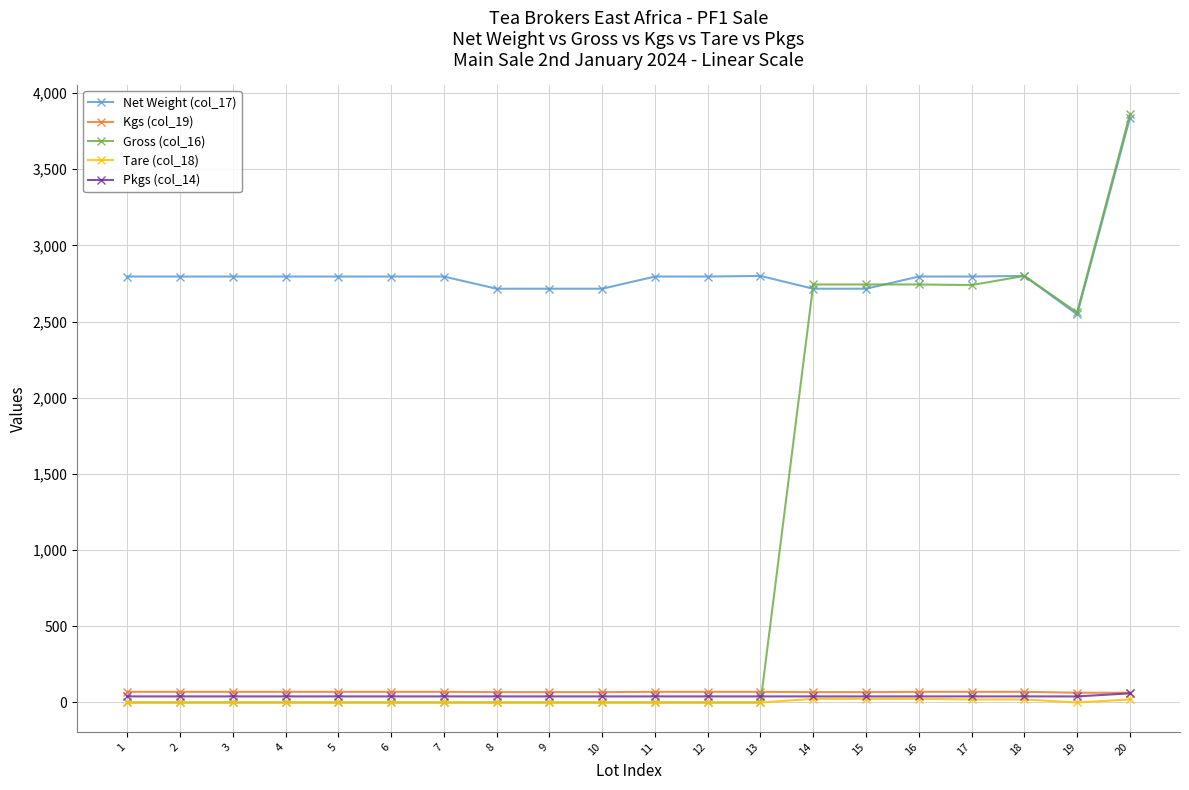

The value of Net Weight (col_17) at 20 is 3836. True or false?

True